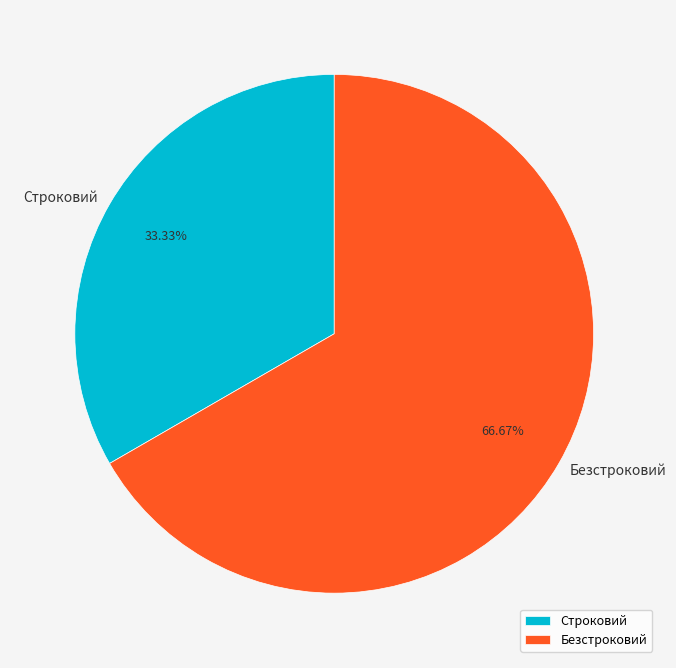

Is it true that Строковий is 33% of the pie?

True